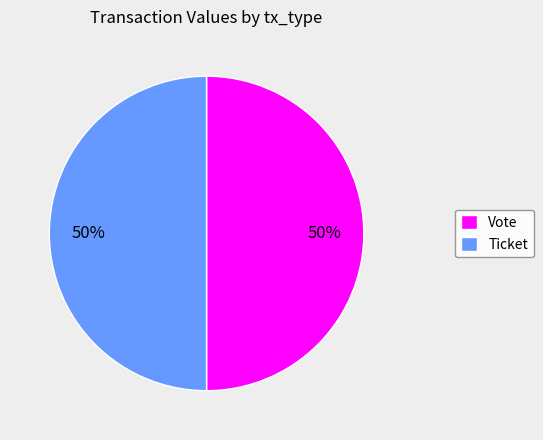

Is the sum of Vote and Ticket greater than half?

Yes